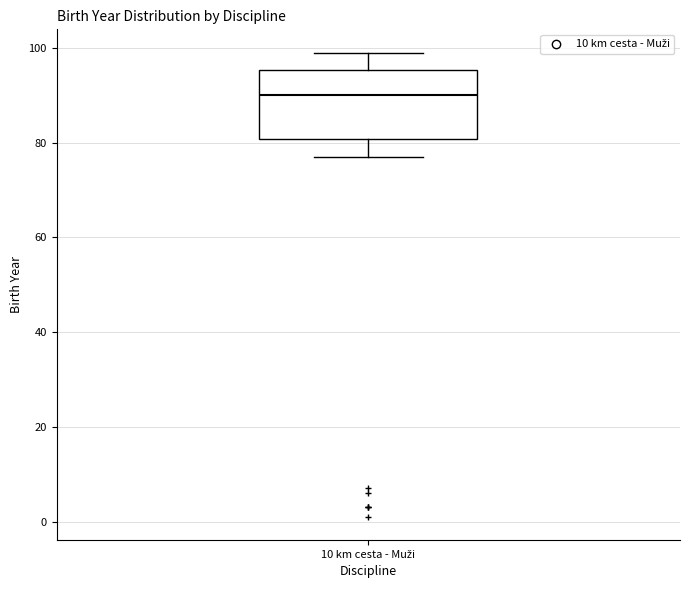

Read this box plot against the y-axis: the position of the median line, the range covered by the box, and the ends of both whiskers. The values are not printed on the chart, so give them approximately, as read against the axis.

median 90, box 80 to 96, whiskers 78 to 100